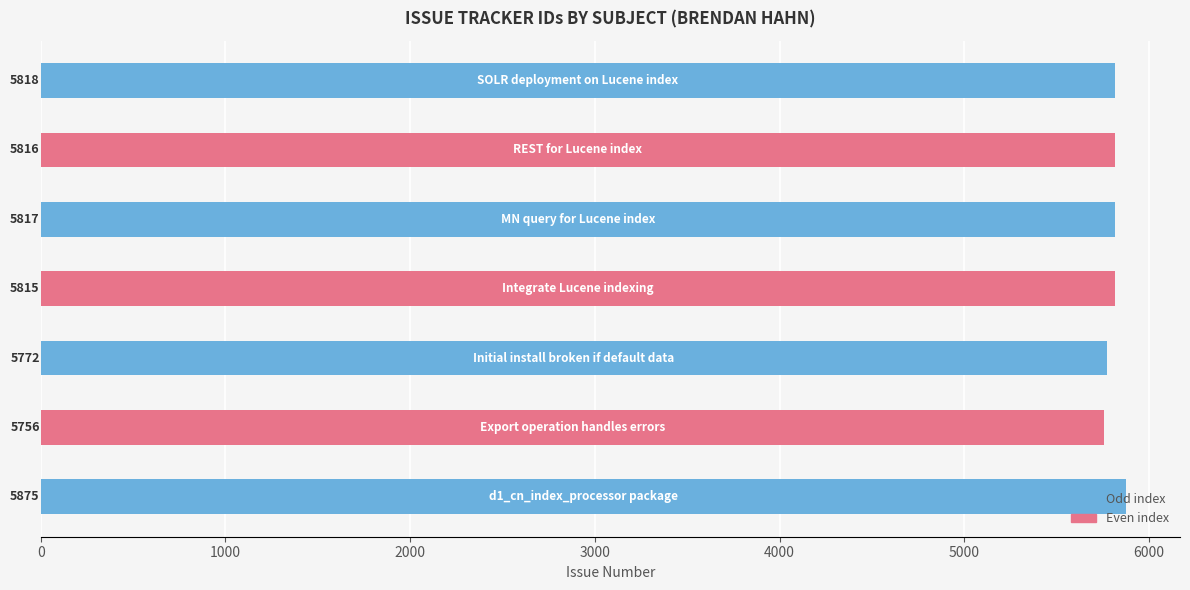

What is the difference between the second highest and minimum values?

62